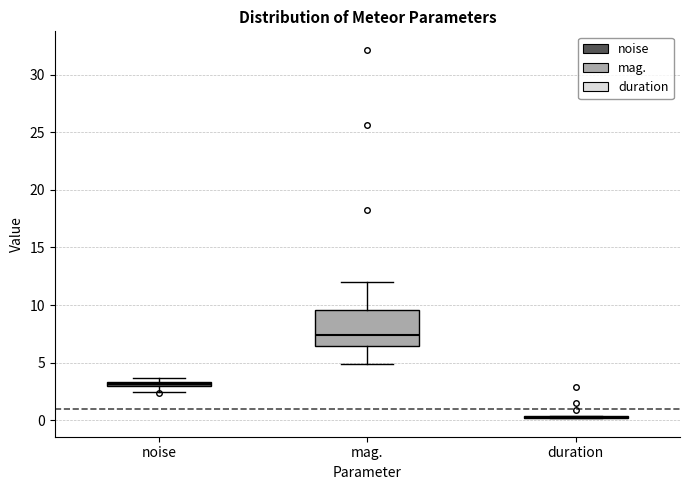

Comparing the boxes themselves (not the whiskers), which one is the tallest?

mag.